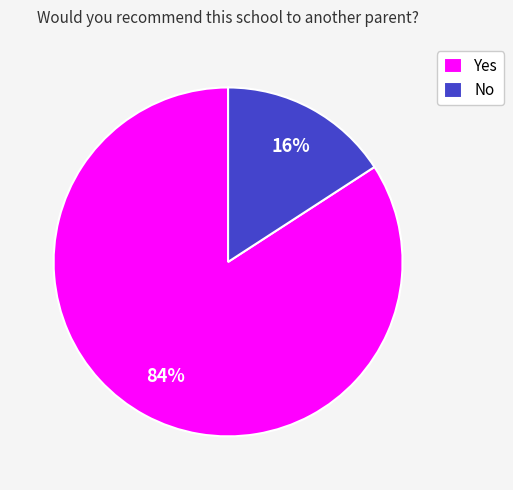

Approximately how many times larger is the value at No compared to Yes?

0.2